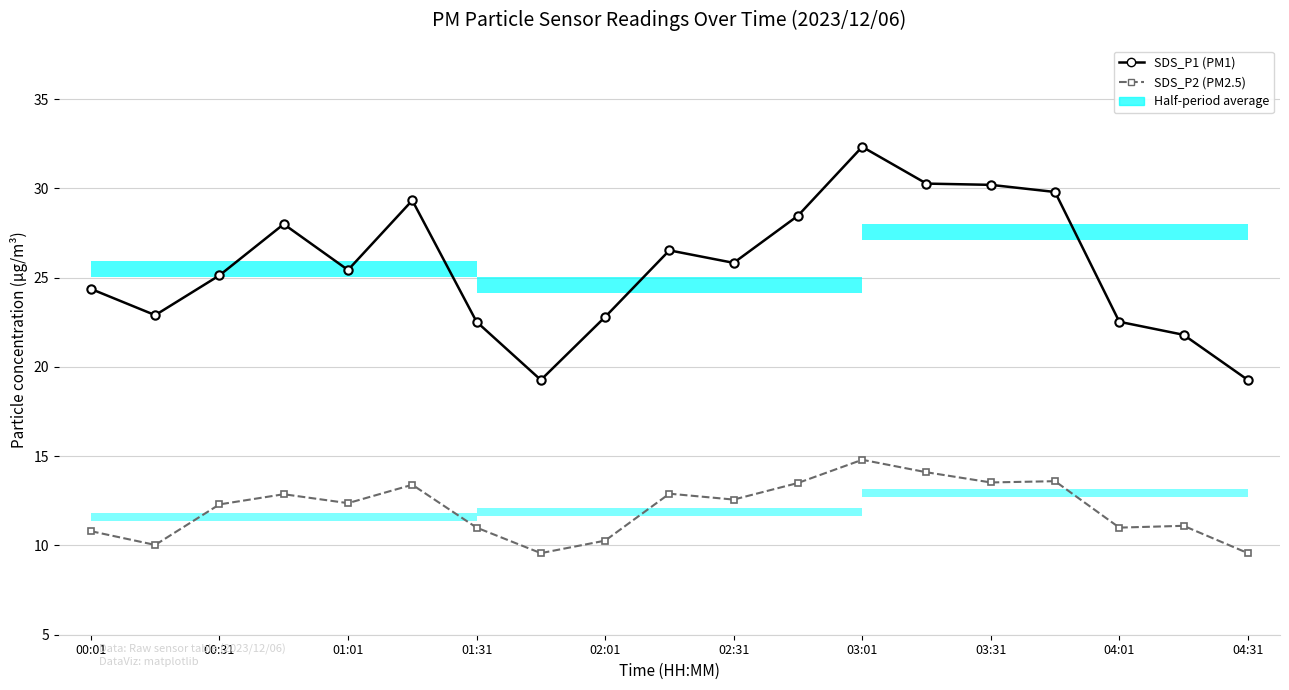

What is the difference between the highest and lowest values at 03:01?

17.5